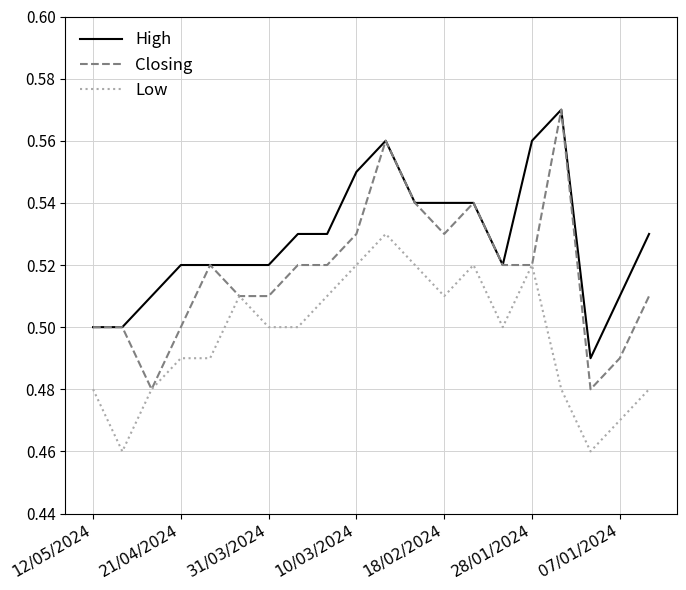

Which series has the largest total across all categories?

High